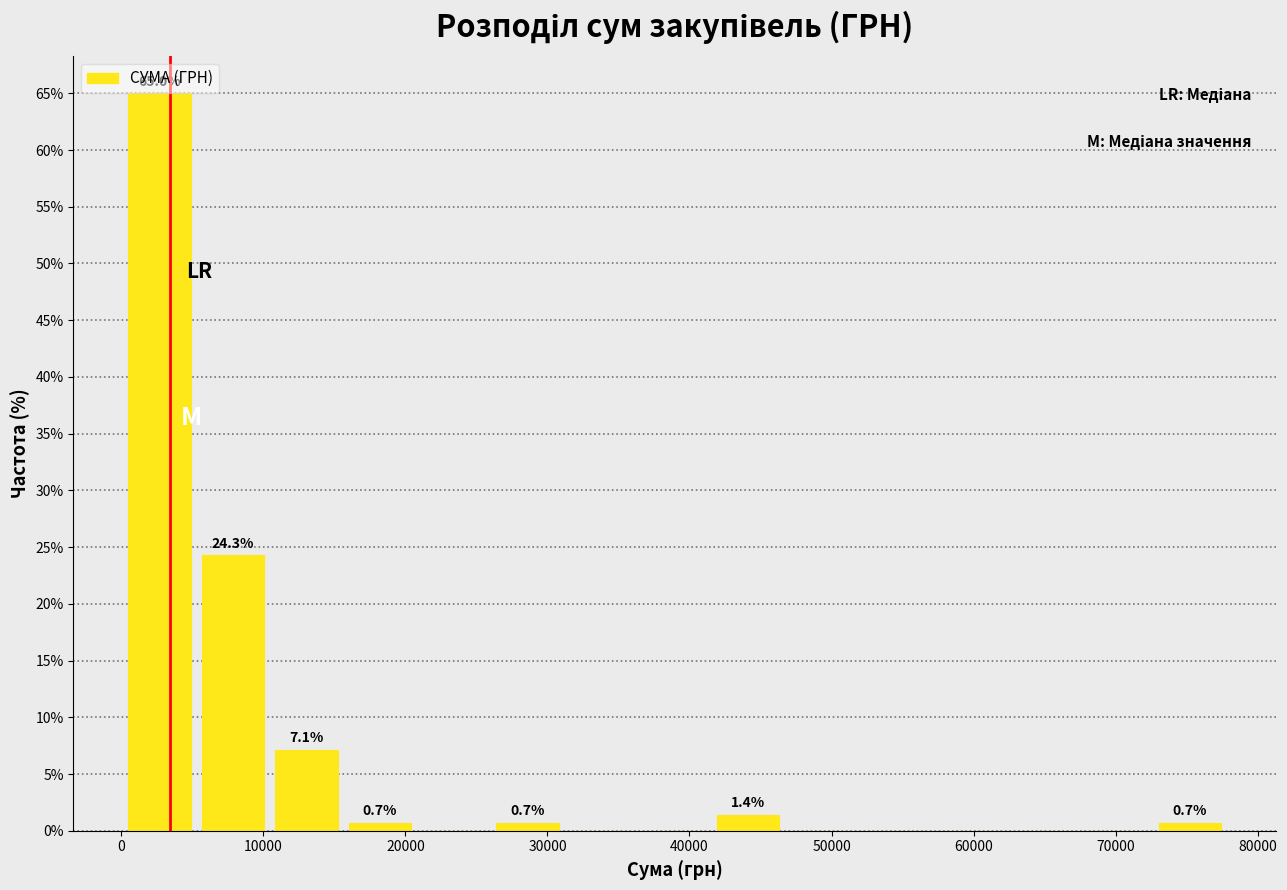

Which range on the x-axis has the tallest bar?

0 to 5000